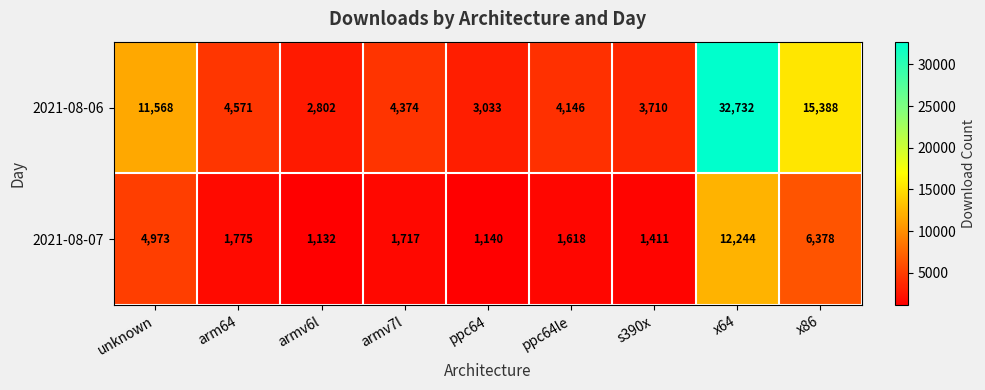

Which series has the largest range (max minus min)?

2021-08-06